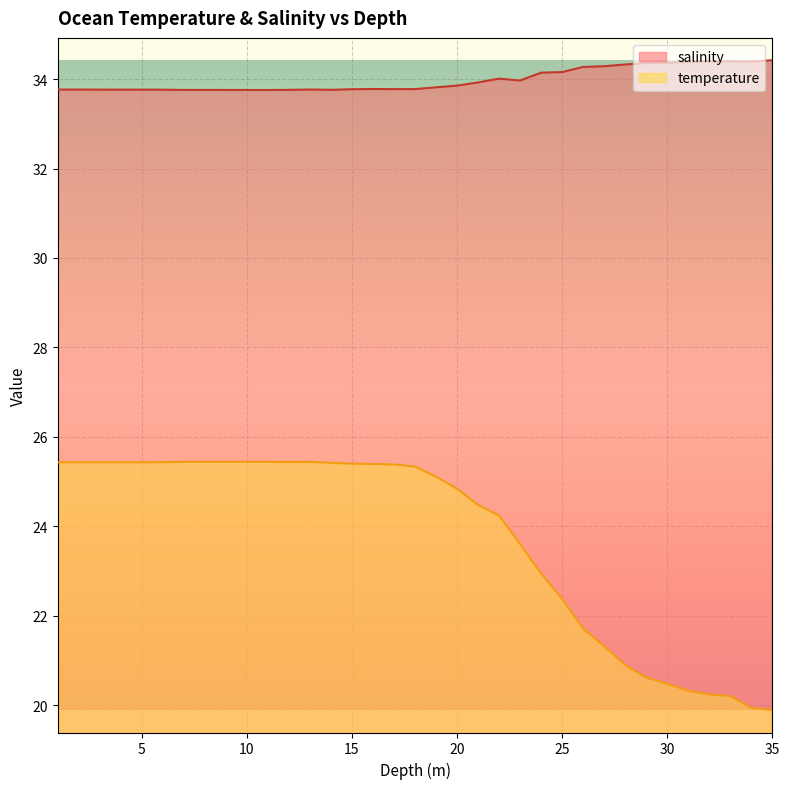

Which series changed the most between 17.0 and 30.0?

temperature